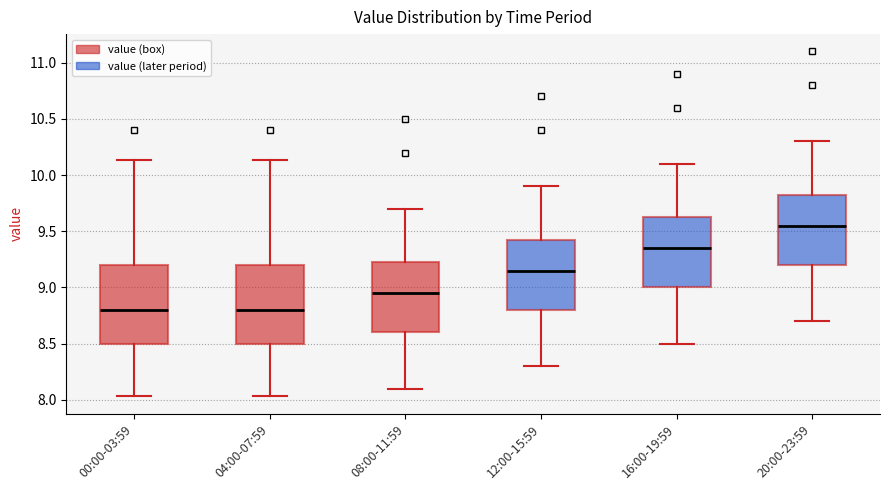

Reading left to right, read every box against the y-axis: the position of its median line, the range the box covers, and the ends of its whiskers. The values are not printed on the chart, so give them approximately, as read against the axis.

00:00-03:59: median 8.80, box 8.50 to 9.20, whiskers 8.05 to 10.15
04:00-07:59: median 8.80, box 8.50 to 9.20, whiskers 8.05 to 10.15
08:00-11:59: median 8.95, box 8.60 to 9.25, whiskers 8.10 to 9.70
12:00-15:59: median 9.15, box 8.80 to 9.45, whiskers 8.30 to 9.90
16:00-19:59: median 9.35, box 9.00 to 9.65, whiskers 8.50 to 10.10
20:00-23:59: median 9.55, box 9.20 to 9.85, whiskers 8.70 to 10.30